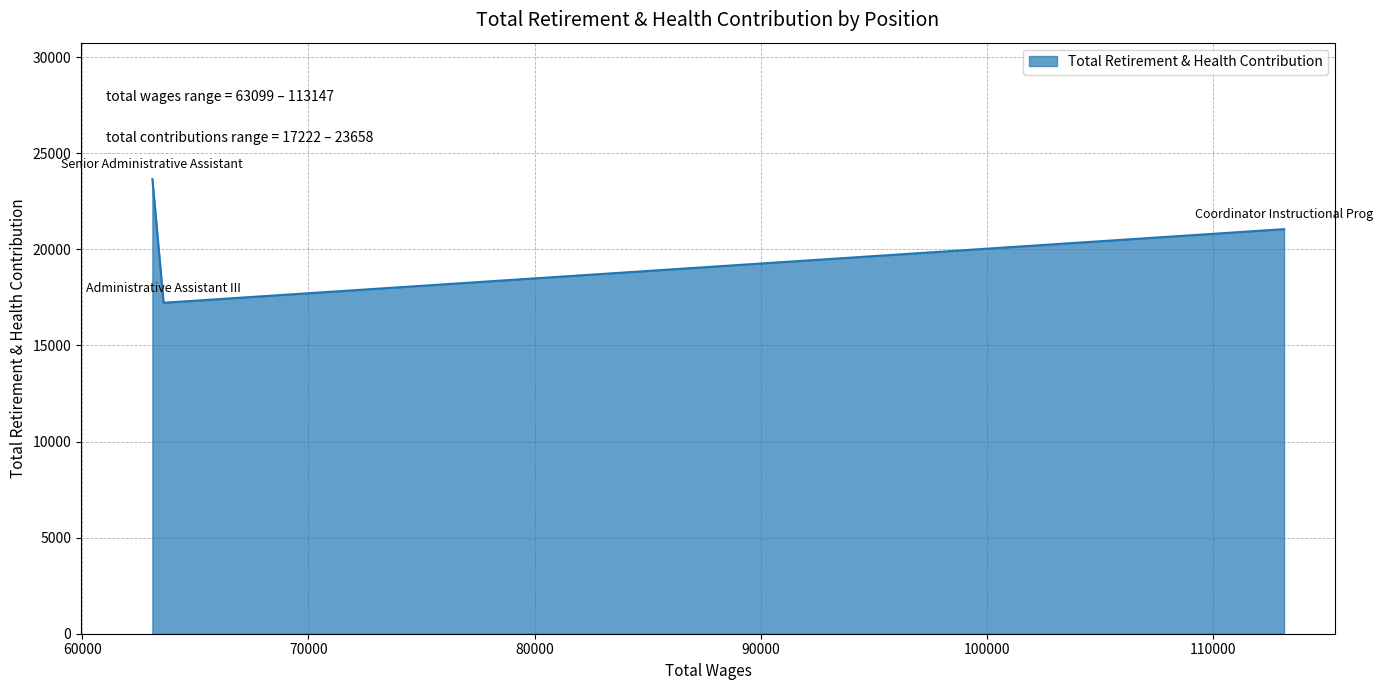

What is the average value?

20644